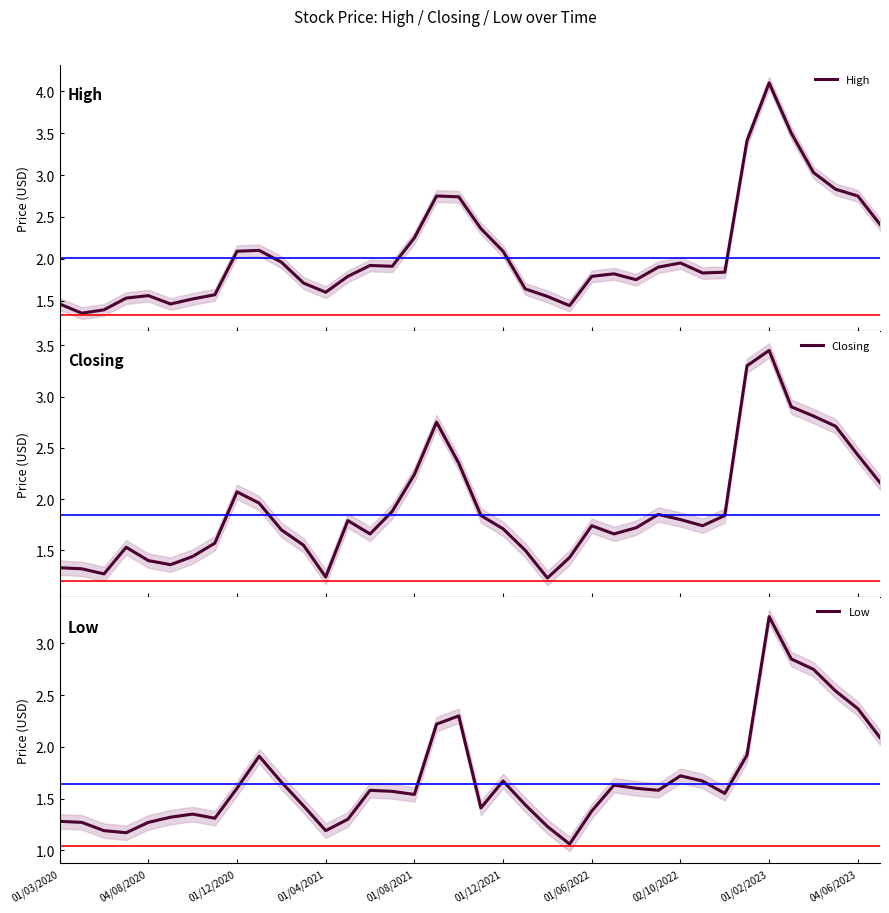

What are all the series names shown in the legend?

High, Closing, Low